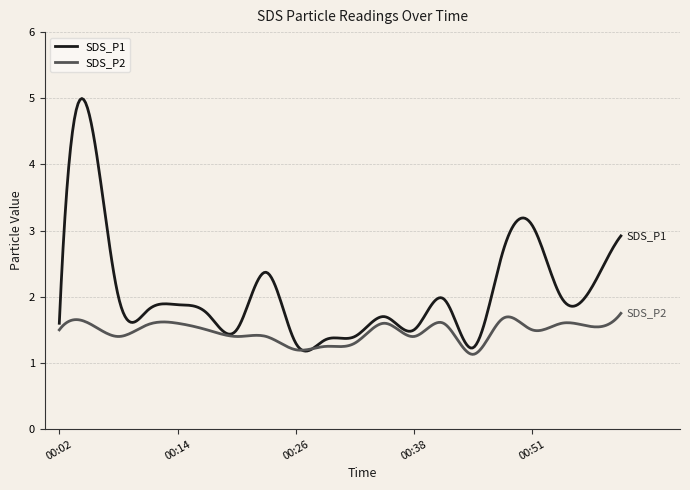

What is the smallest value displayed?

1.1